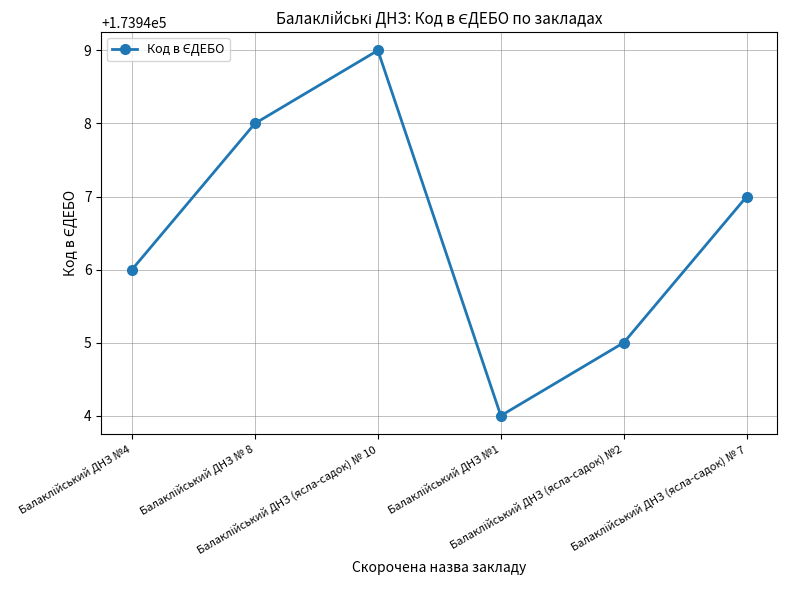

What is the value of the 6th point from the left?

173947